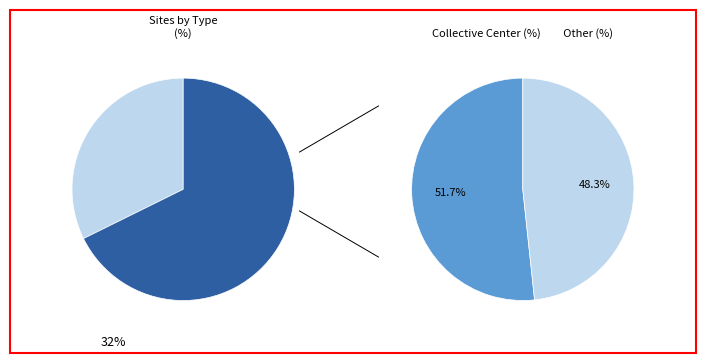

What percentage is the Site Type: Transit center/site slice, to the nearest percent?

6%